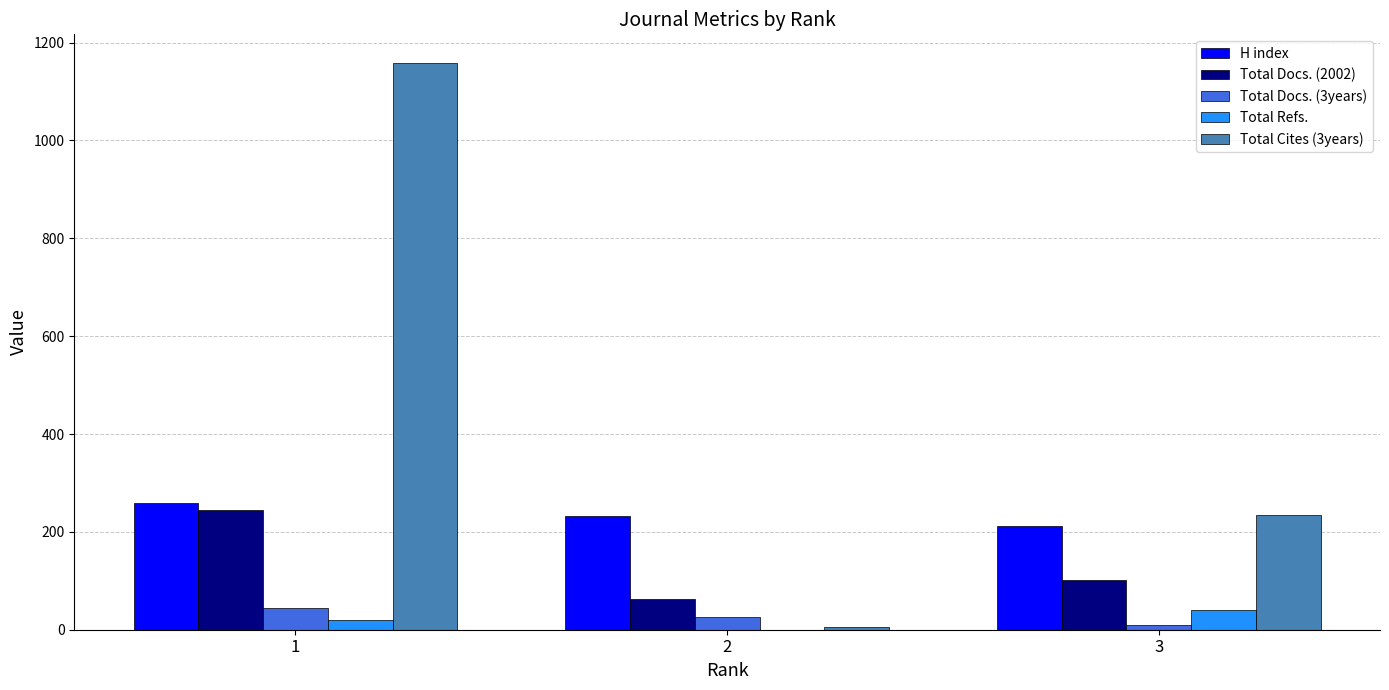

Which series changed the most between 1 and 2?

Total Cites (3years)